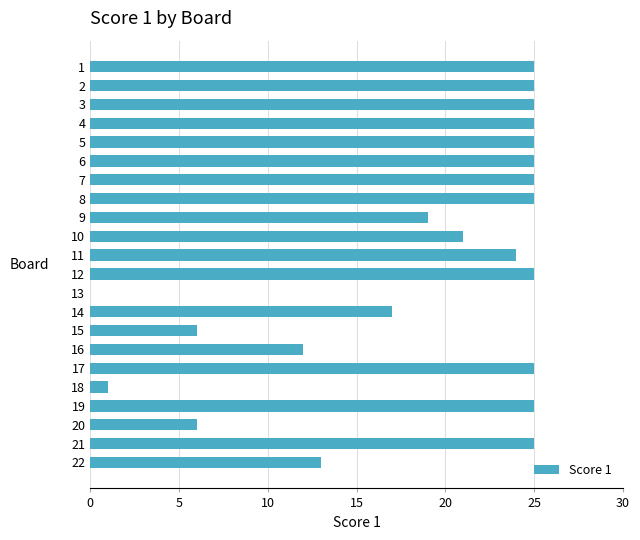

What is the average value?

19